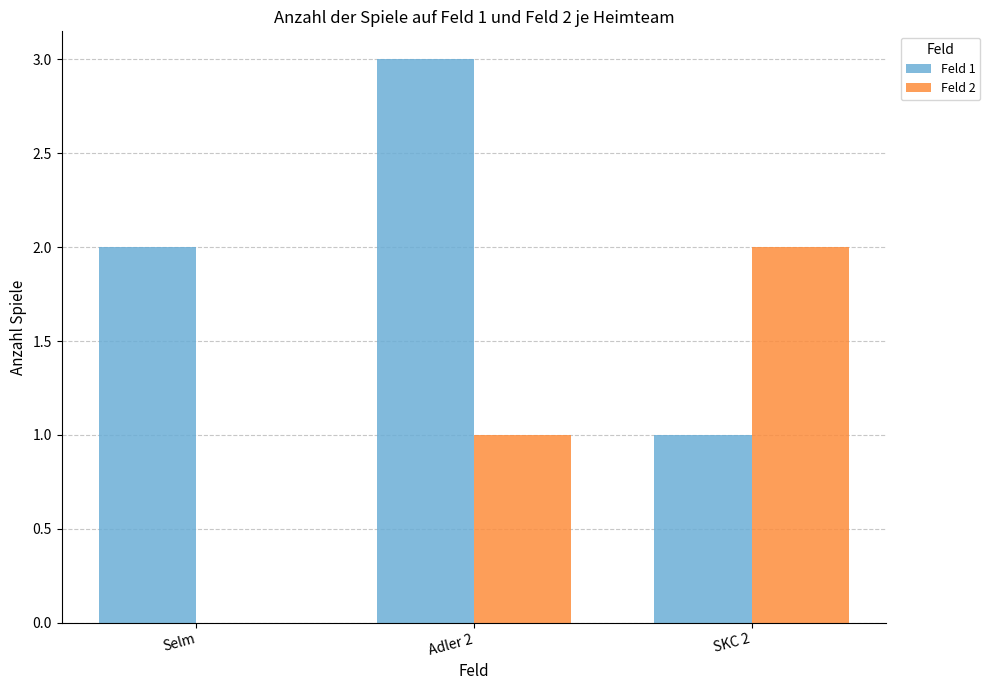

How many groups of bars are there?

3